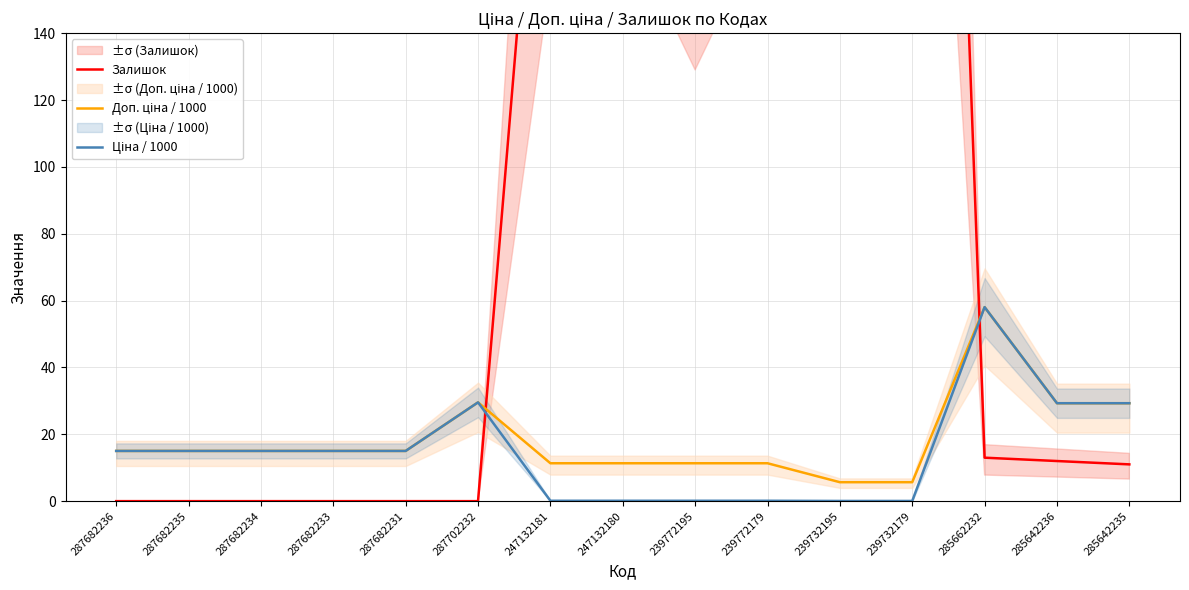

Where is Доп. ціна / 1000 nearest to the value 31?

287702232